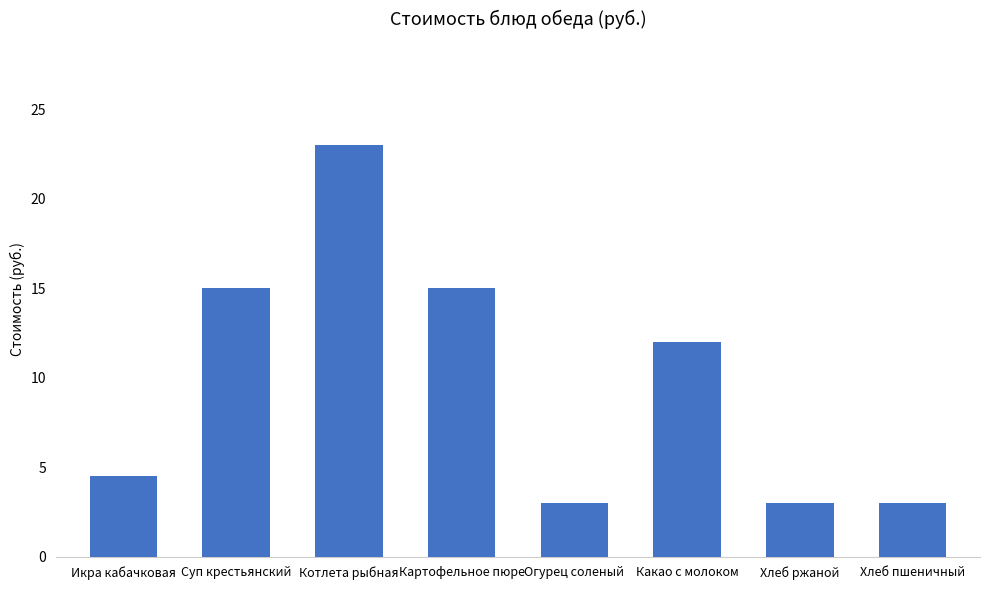

Reading right to left, transcribe all the data shown in this chart.

3.0	3.0	12.0	3.0	15.0	23.0	15.0	4.5